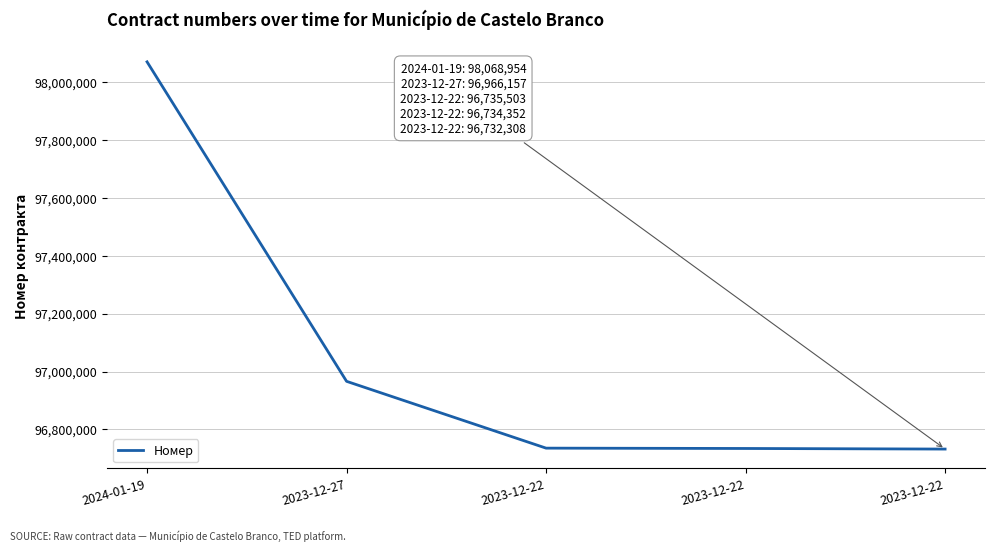

Rank the categories by value from lowest to highest.

2023-12-22, 2023-12-22, 2023-12-22, 2023-12-27, 2024-01-19